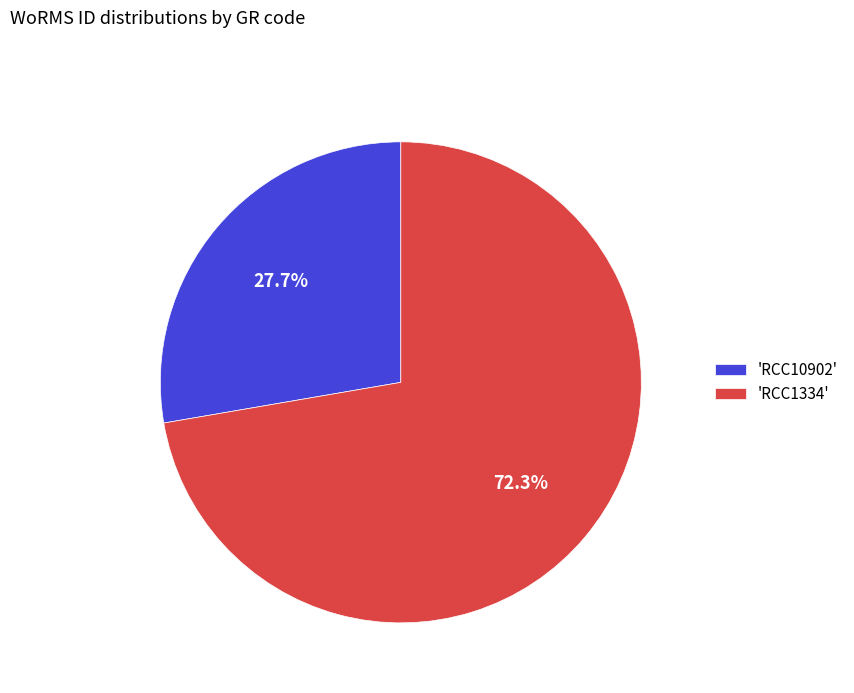

Rank the categories by value from highest to lowest.

'RCC1334', 'RCC10902'